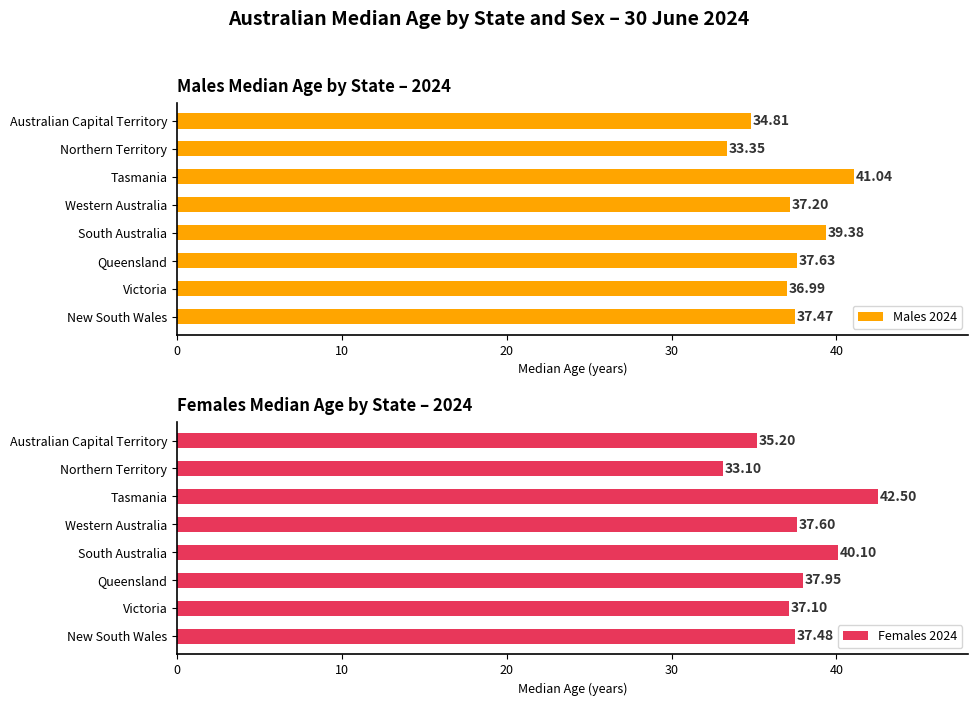

What is the sum of the Males 2024 values at Western Australia and New South Wales?

74.7